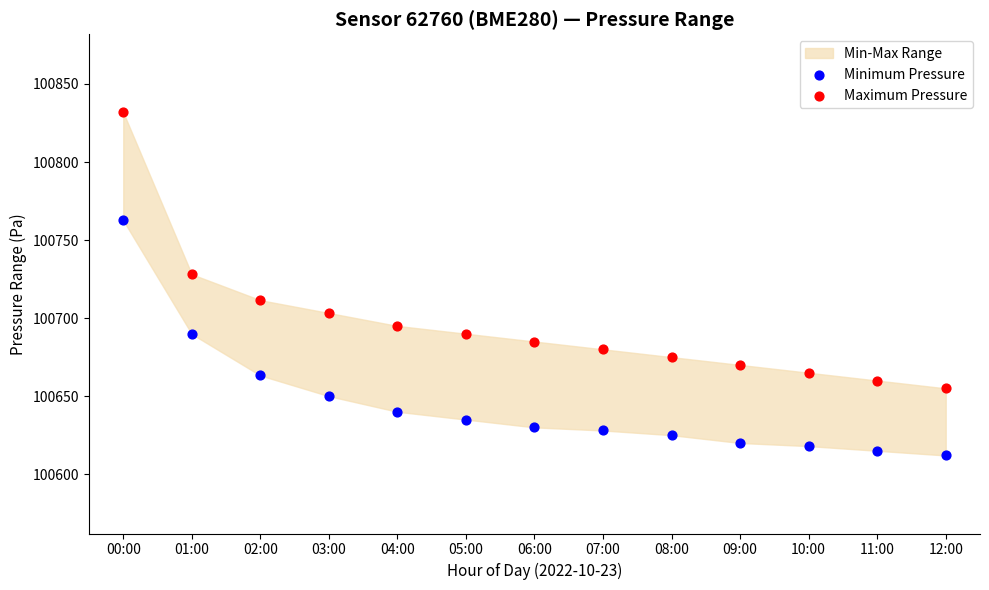

In the Maximum Pressure series, what Y value is closest to 100743?

100728.1